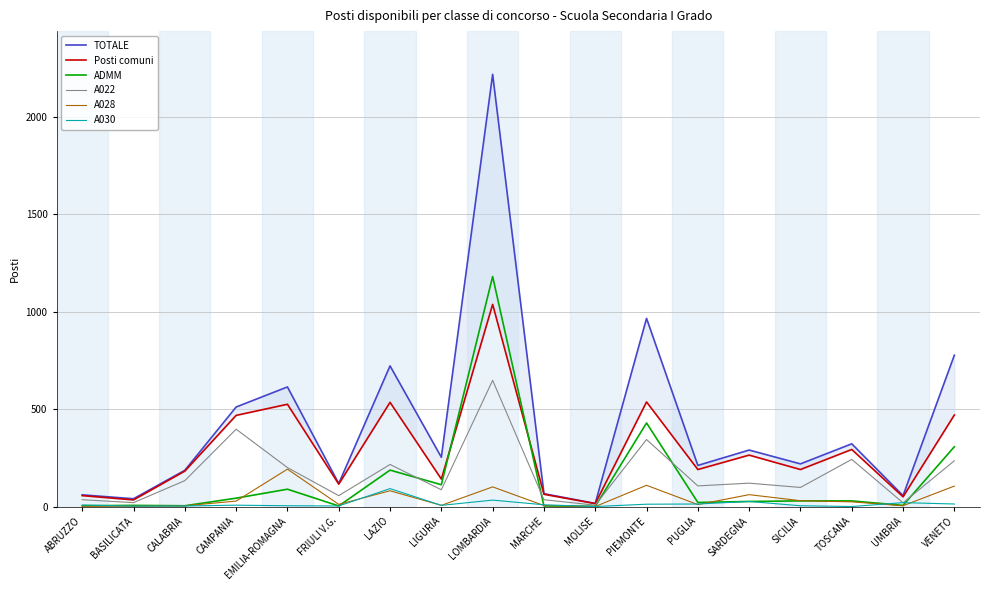

In ADMM, how many points are lower than both neighbors (excluding endpoints)?

6